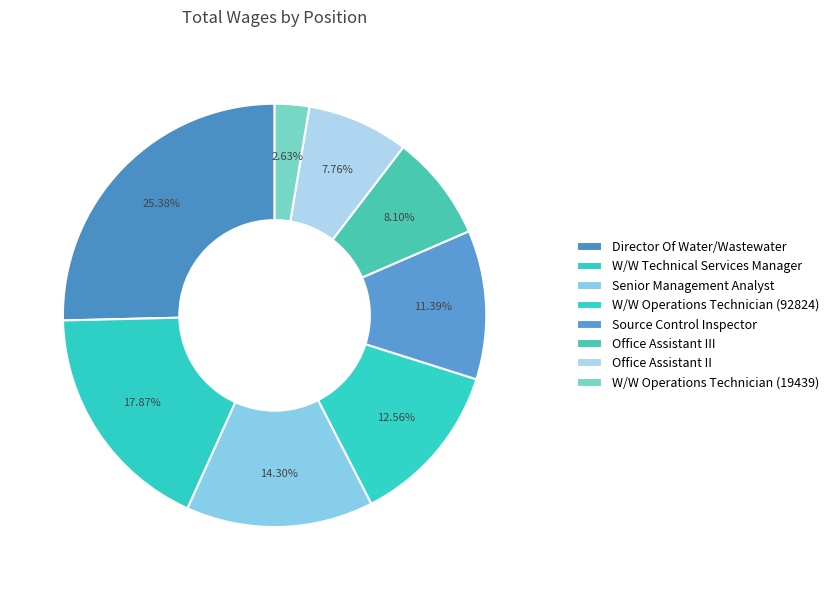

How many segments does this pie chart have?

8